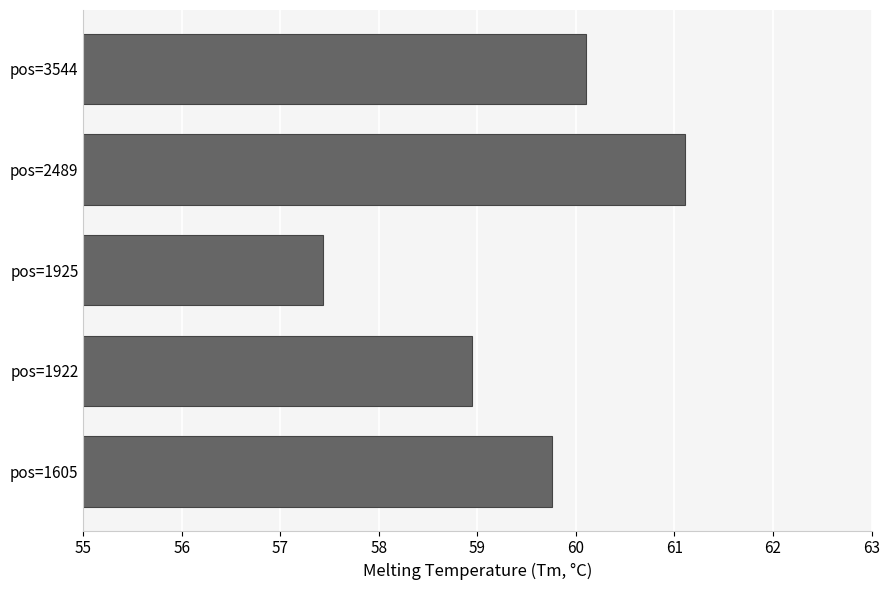

The chart shows a value of 90.3 at pos=1925. True or false?

False